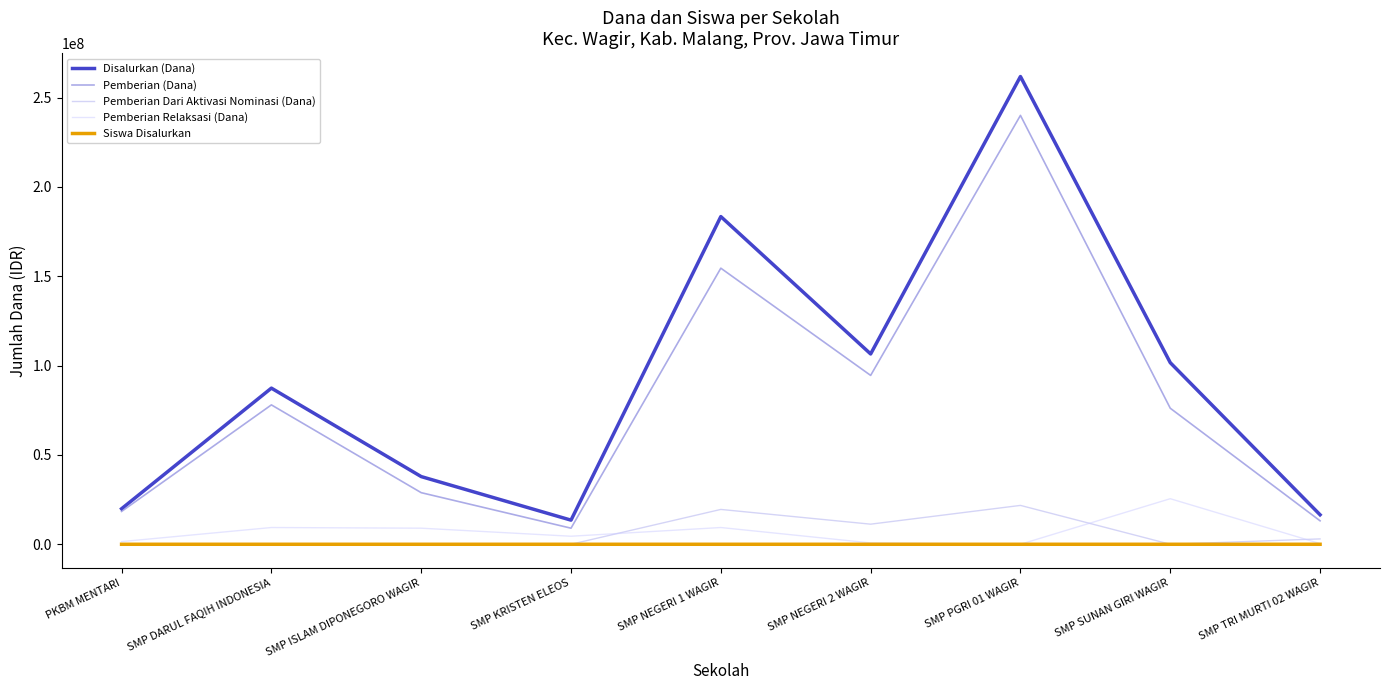

Where is the first local maximum for Pemberian (Dana)?

SMP DARUL FAQIH INDONESIA